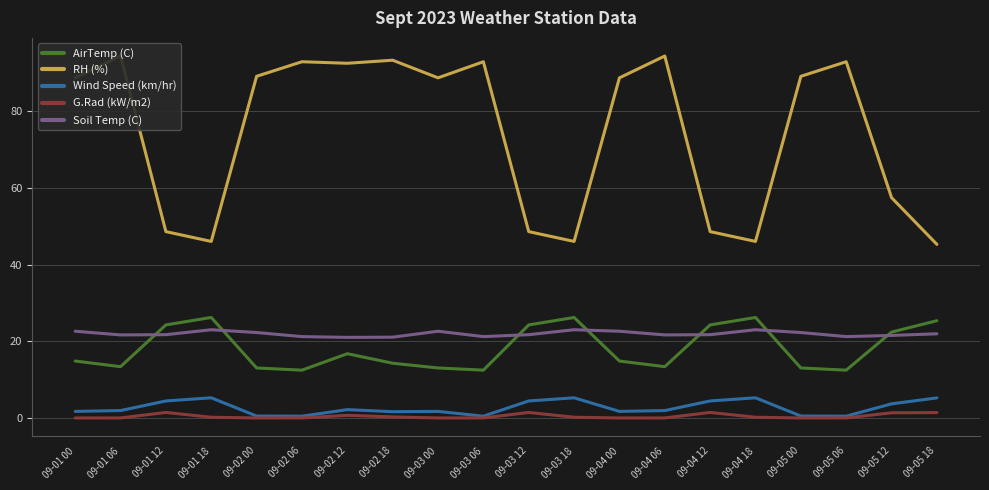

Which series has the largest range (max minus min)?

RH (%)